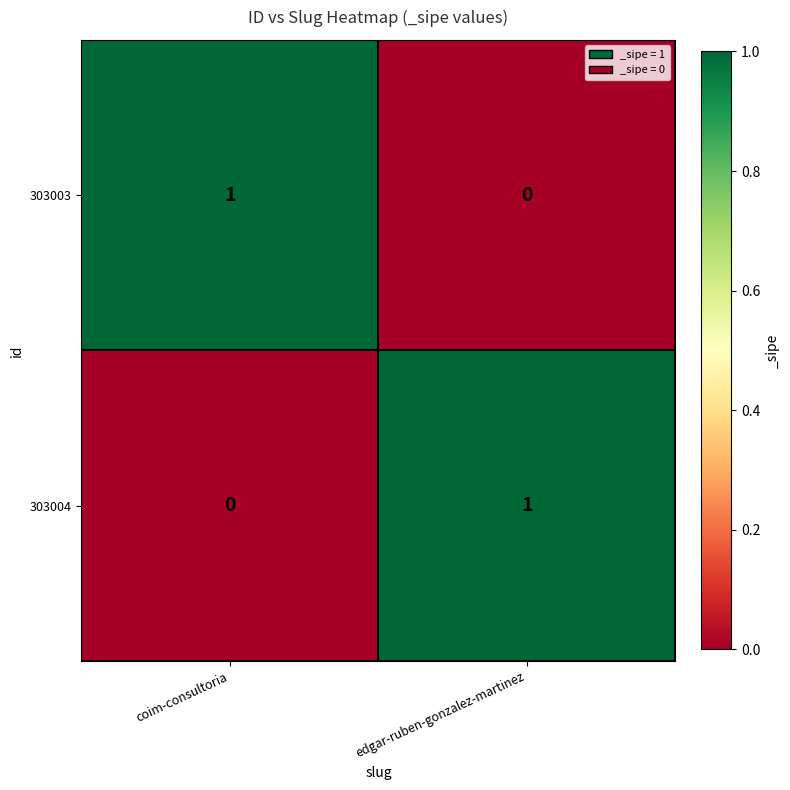

At which label does 303004 reach its minimum?

coim-consultoria